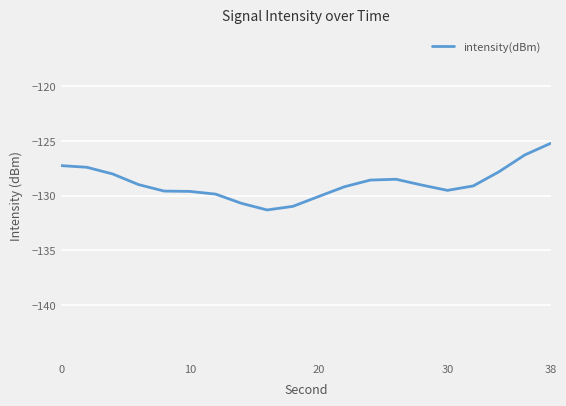

What is the smallest value displayed?

-131.3